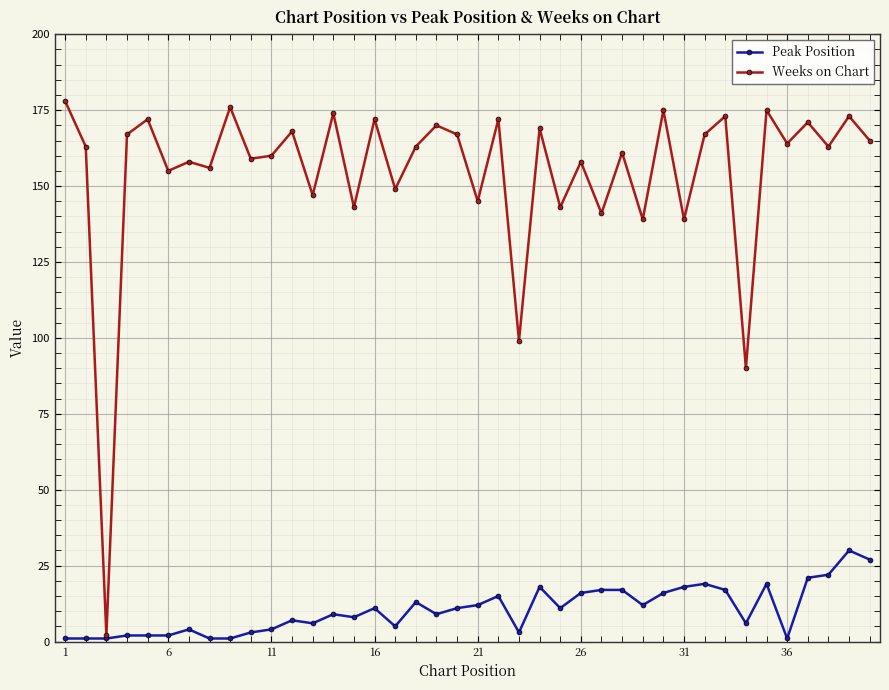

Rank the series by their average value, from highest to lowest.

Weeks on Chart, Peak Position